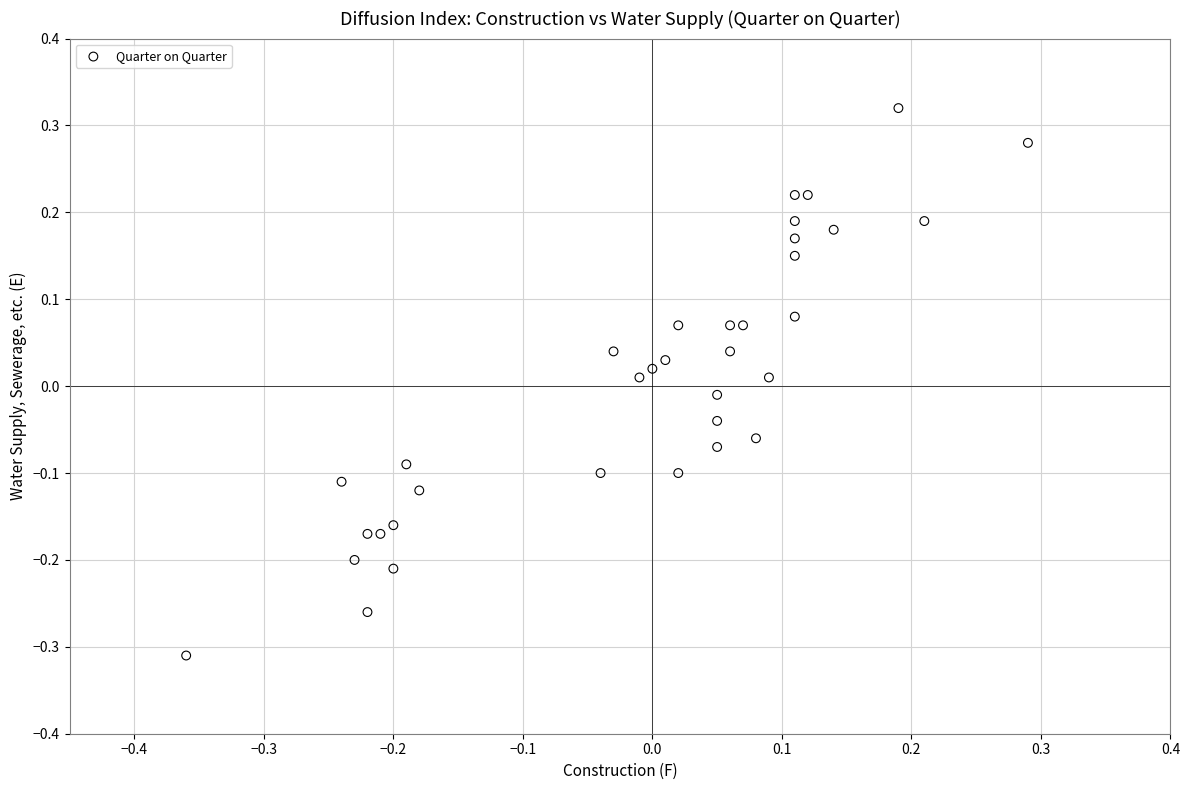

What is the range of Y values (max minus min)?

0.6